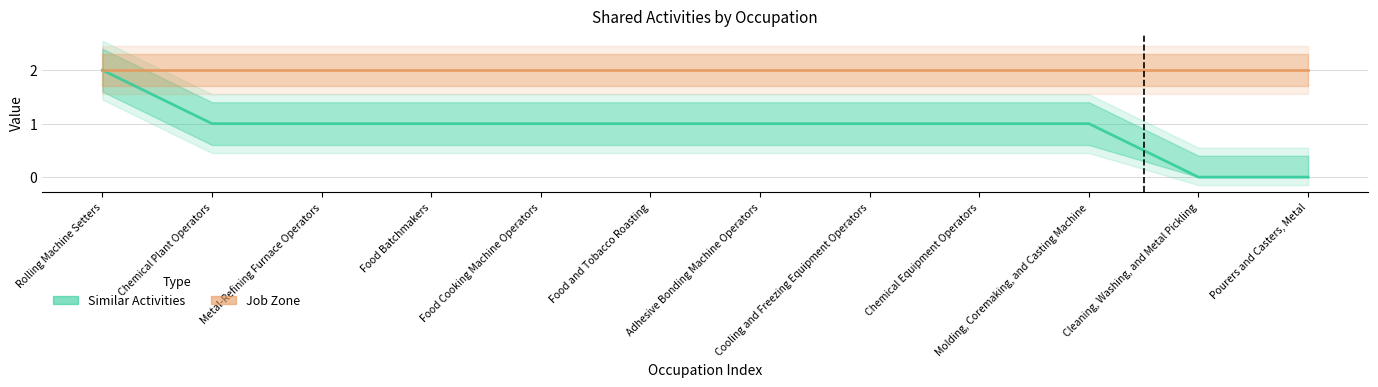

Is this an area chart (filled region under the line)?

No